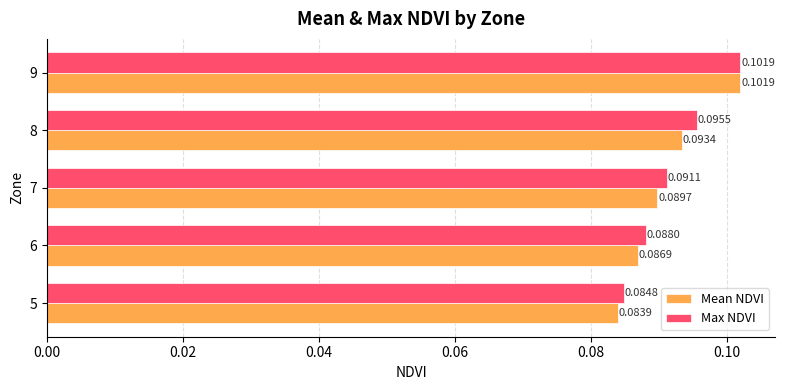

List the labels in order of Mean NDVI value, smallest first.

5, 6, 7, 8, 9